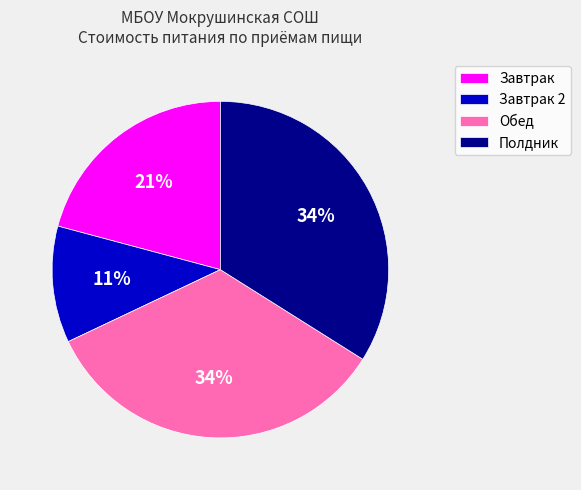

Does Обед account for over 50% of the chart?

No